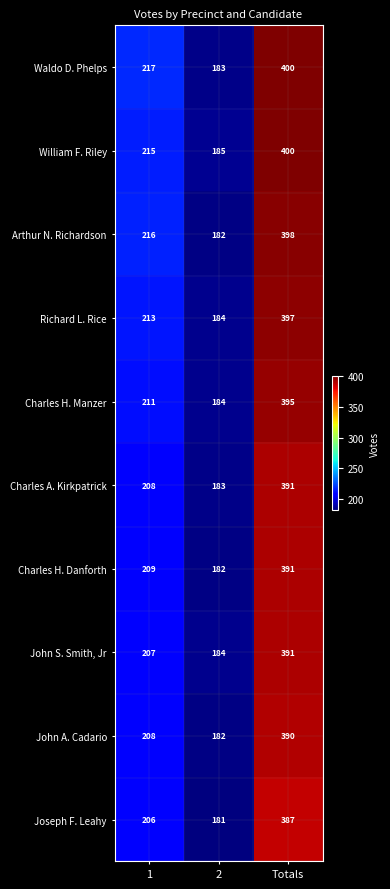

Is the value of William F. Riley at Totals greater than the value of Charles H. Danforth at Totals?

Yes